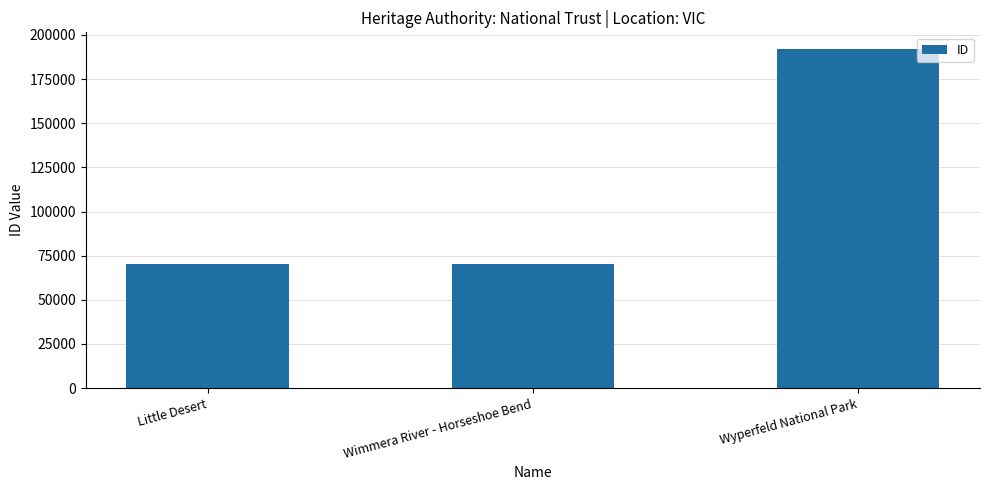

True or false: the data shows 70409 at Wimmera River - Horseshoe Bend.

True